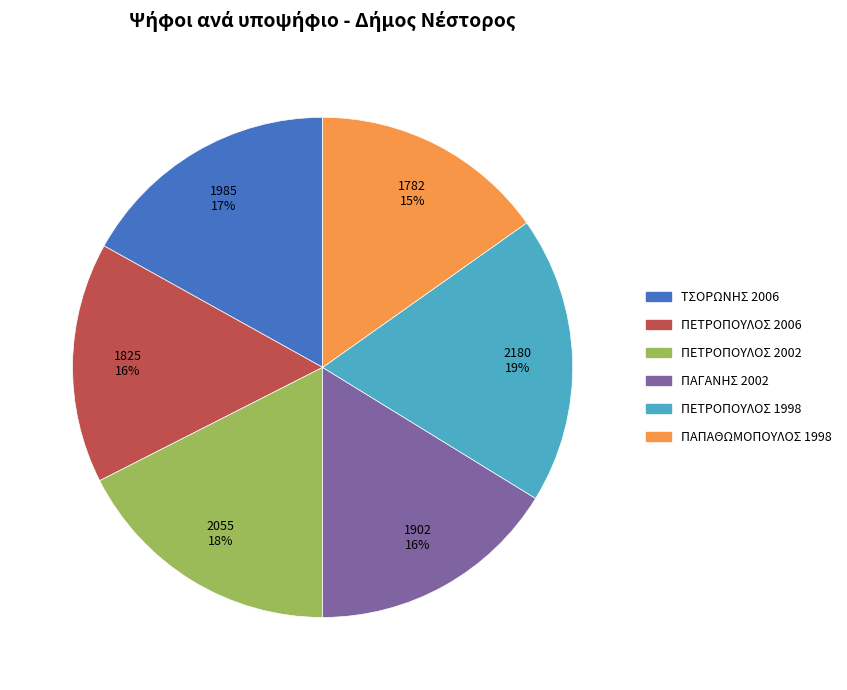

Count the number of slices in the pie.

6